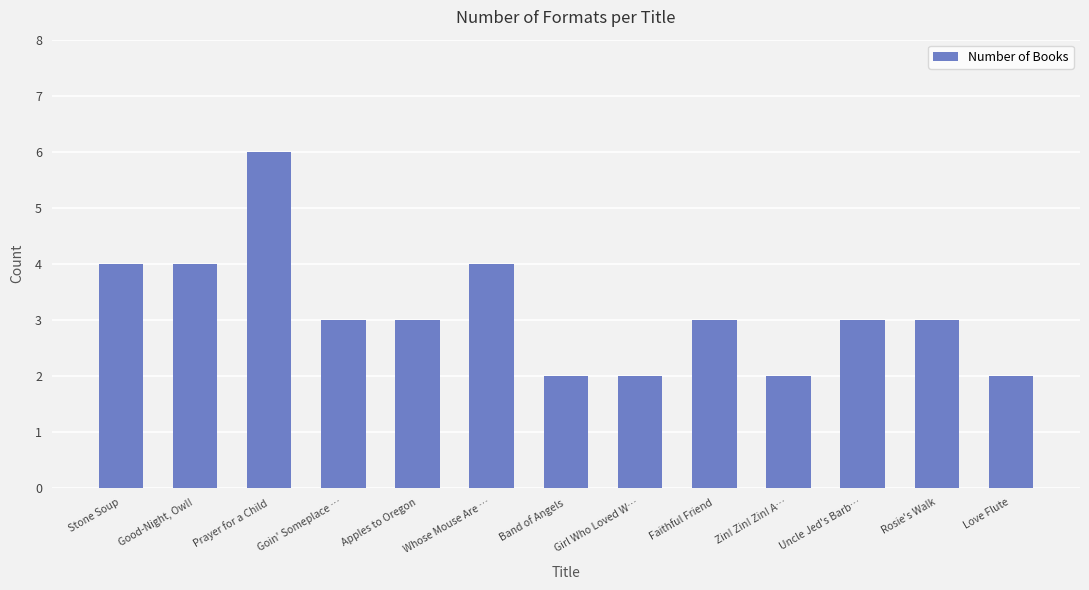

Read the value at Girl Who Loved W….

2